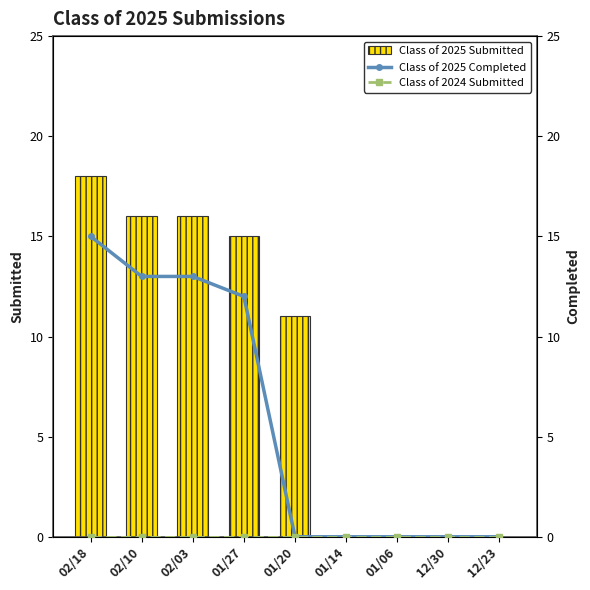

At which label does Class of 2025 Completed reach its minimum?

01/20